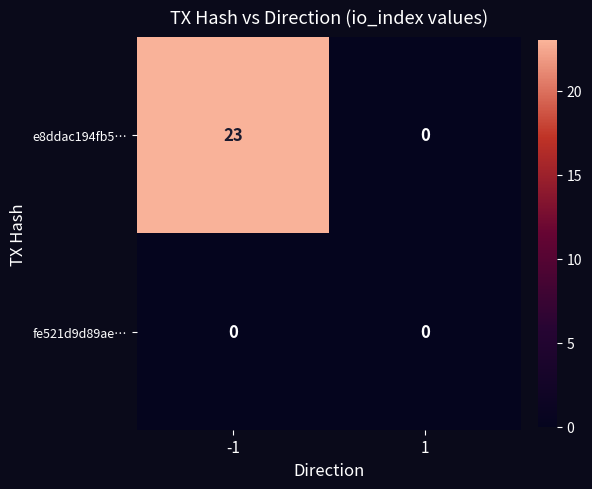

Reading left to right, what are all the values shown in this chart?

e8ddac194fb5…: 23	0
fe521d9d89ae…: 0	0